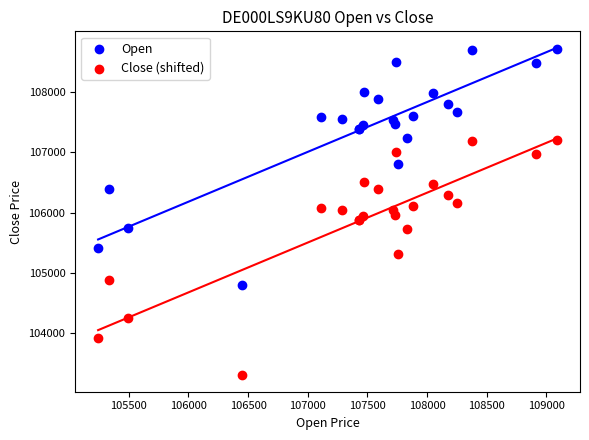

Which series reaches the minimum Y coordinate?

Close (shifted)